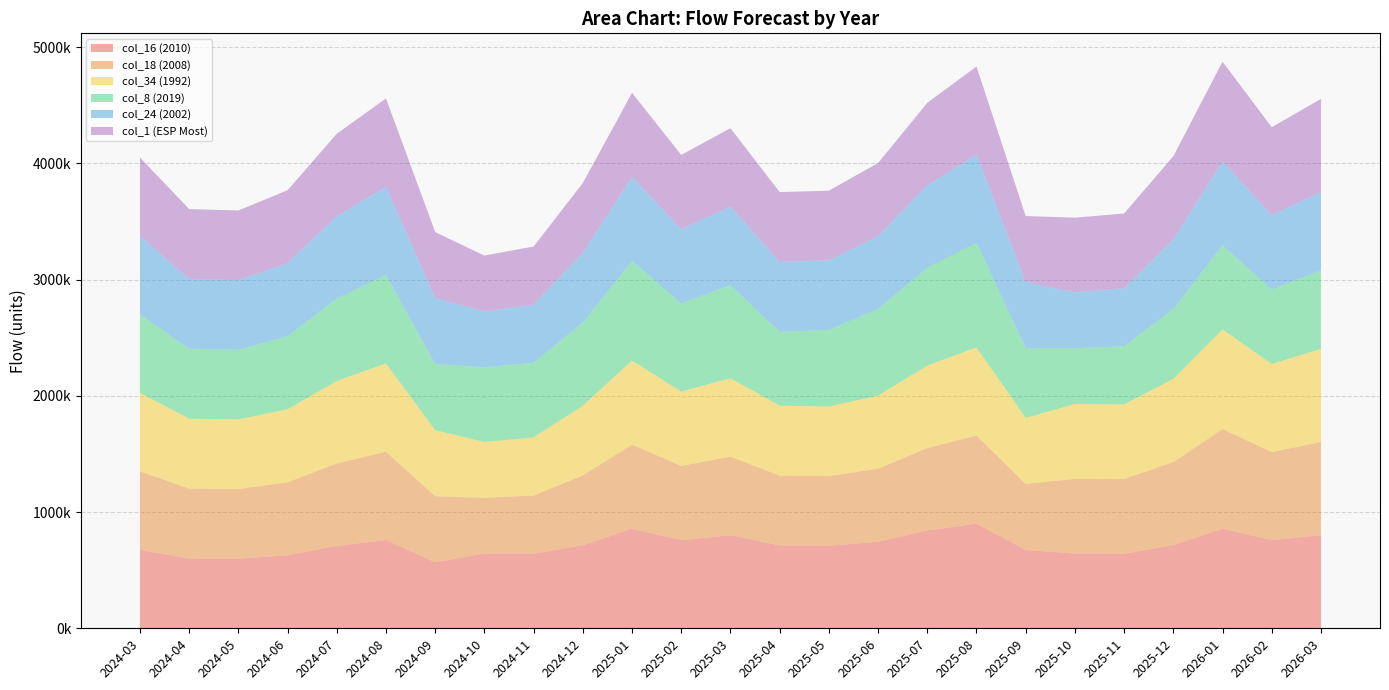

Reading right to left, transcribe all the data shown in this chart.

col_16 (2010): 801000.0	758000.0	857000.0	715000.0	642000.0	643000.0	674000.0	900000.0	842000.0	745000.0	710000.0	713000.0	801000.0	758000.0	857000.0	715000.0	642000.0	643000.0	568000.0	759630.0	709000.0	628000.0	599000.0	601000.0	674962.1
col_18 (2008): 801000.0	758000.0	857000.0	715000.0	642000.0	643000.0	568000.0	758000.0	709000.0	628000.0	599000.0	601000.0	675000.0	639000.0	723000.0	600000.0	500000.0	480000.0	568000.0	759630.0	709000.0	628000.0	599000.0	601000.0	674962.1
col_34 (1992): 801000.0	758000.0	857000.0	715000.0	642000.0	643000.0	568000.0	758000.0	709000.0	628000.0	599000.0	601000.0	675000.0	639000.0	723000.0	600000.0	500000.0	480000.0	568000.0	759630.0	709000.0	628000.0	599000.0	601000.0	674962.1
col_8 (2019): 675000.0	639000.0	723000.0	600000.0	500000.0	480000.0	600000.0	900000.0	842000.0	745000.0	658280.0	635000.0	801000.0	758000.0	857000.0	715000.0	642000.0	643000.0	568000.0	759630.0	709000.0	628000.0	599000.0	601000.0	674962.1
col_24 (2002): 675000.0	639000.0	723000.0	600000.0	500000.0	480000.0	568000.0	758000.0	709000.0	628000.0	599000.0	601000.0	675000.0	639000.0	723000.0	600000.0	500000.0	480000.0	568000.0	759630.0	709000.0	628000.0	599000.0	601000.0	674962.1
col_1 (ESP Most): 801000.0	758000.0	857000.0	715000.0	642000.0	643000.0	568000.0	758000.0	709000.0	628000.0	599000.0	601000.0	675000.0	639000.0	723000.0	600000.0	500000.0	480000.0	568000.0	759630.0	709000.0	628000.0	599000.0	601000.0	674962.1